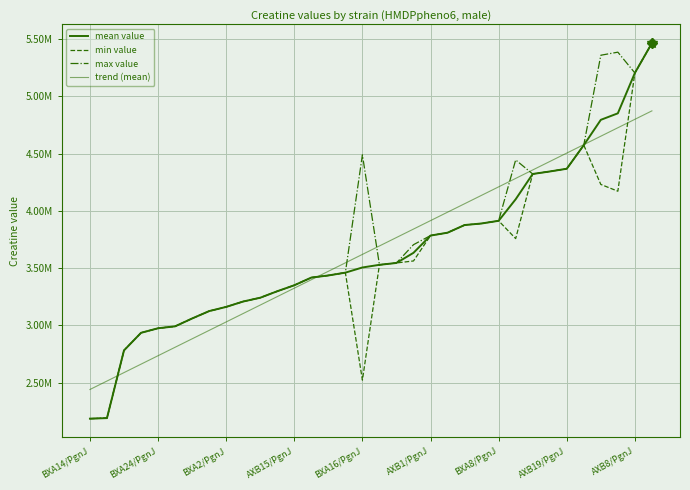

At which category does min value reach its first local peak?

15